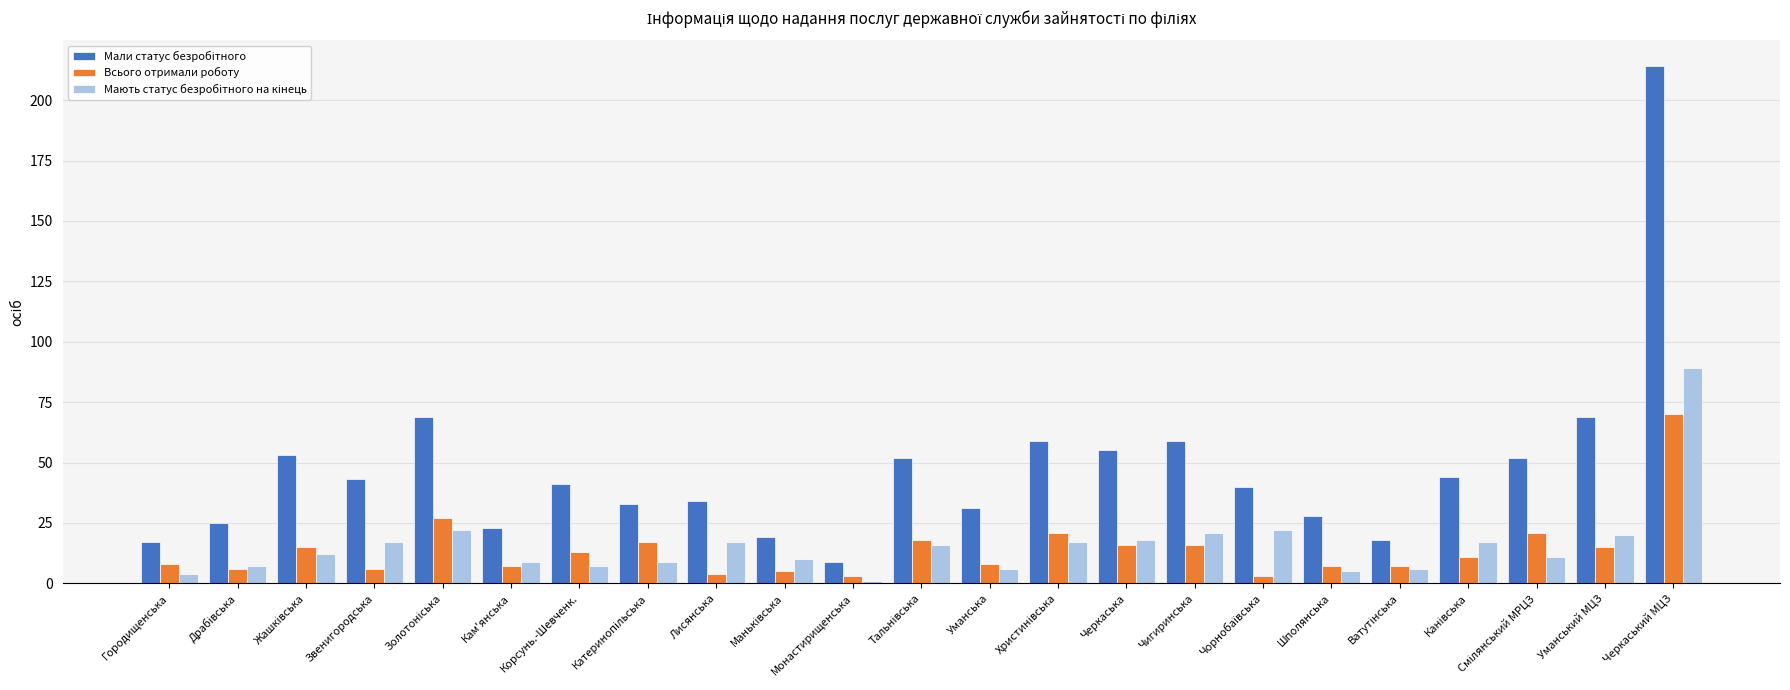

What is the difference between the highest and lowest values at Шполянська?

23